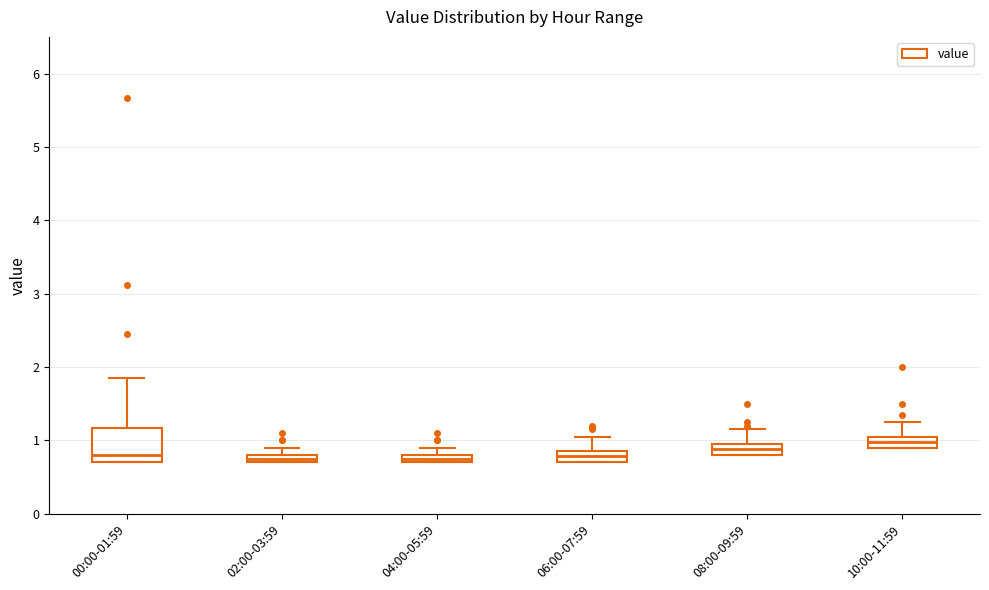

Which box is the tallest, from its lower edge to its upper edge?

00:00-01:59